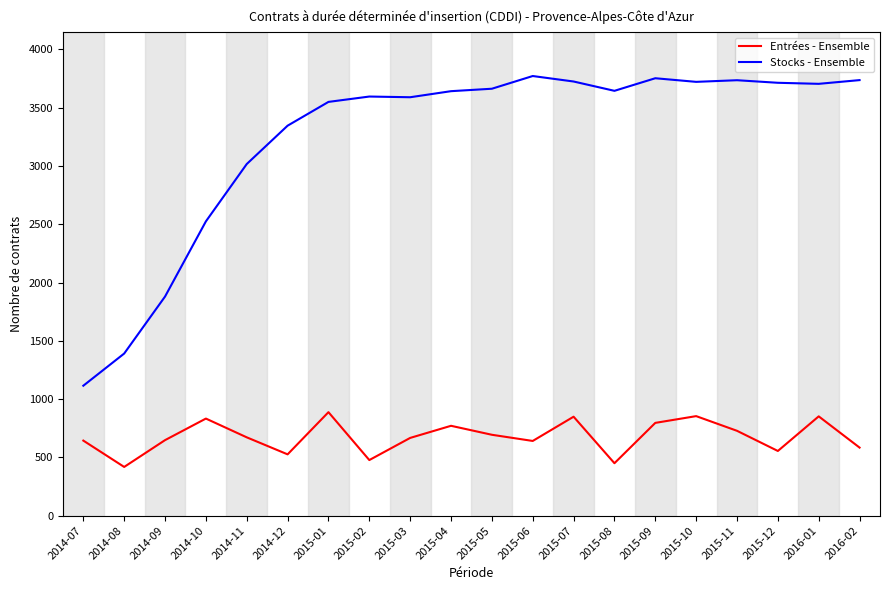

What is the smallest value displayed?

418